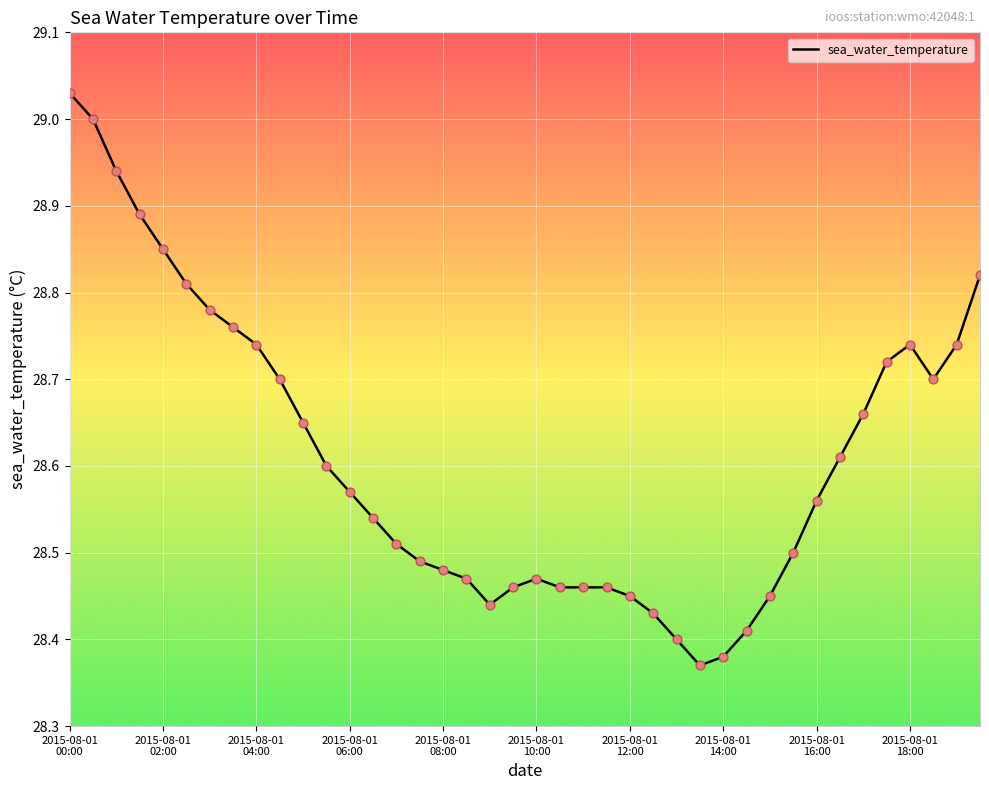

What is the difference between the maximum and minimum values?

0.7